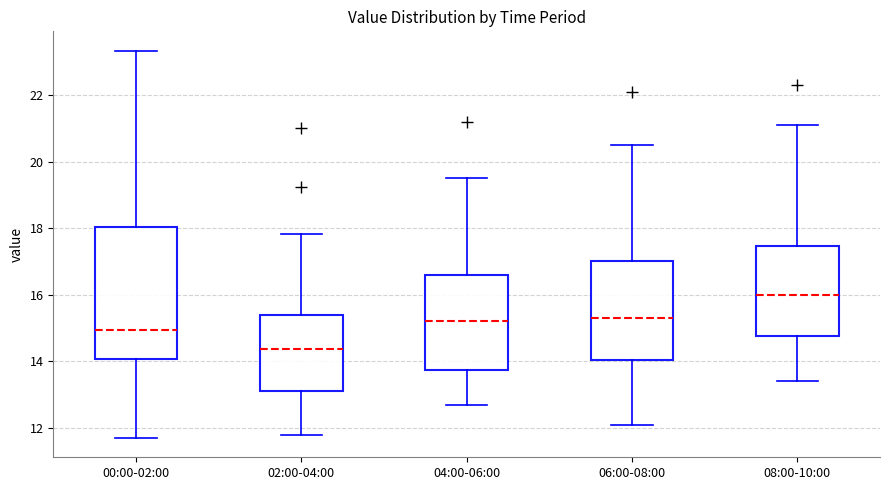

Reading left to right, read every box against the y-axis: the position of its median line, the range the box covers, and the ends of its whiskers. The values are not printed on the chart, so give them approximately, as read against the axis.

00:00-02:00: median 15.0, box 14.0 to 18.0, whiskers 11.8 to 23.4
02:00-04:00: median 14.4, box 13.2 to 15.4, whiskers 11.8 to 17.8
04:00-06:00: median 15.2, box 13.8 to 16.6, whiskers 12.8 to 19.6
06:00-08:00: median 15.4, box 14.0 to 17.0, whiskers 12.2 to 20.6
08:00-10:00: median 16.0, box 14.8 to 17.4, whiskers 13.4 to 21.2